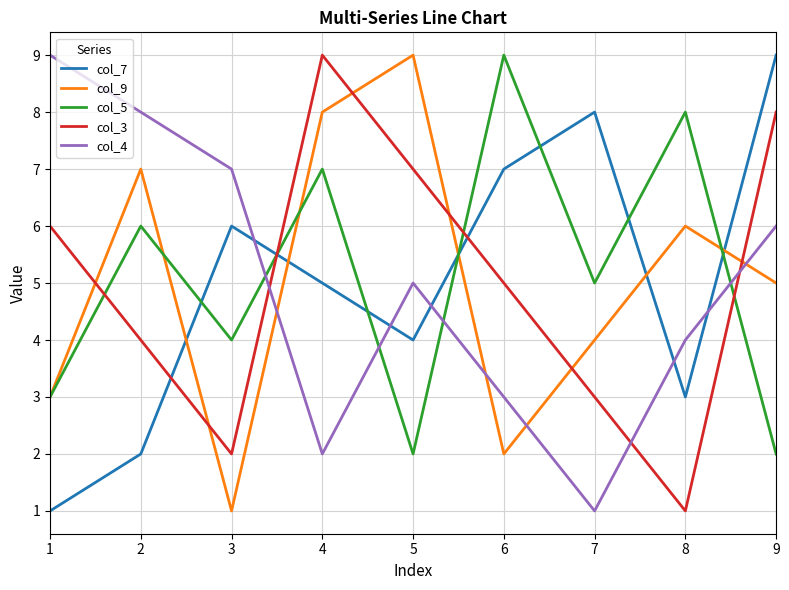

What is the maximum value shown in the chart?

9